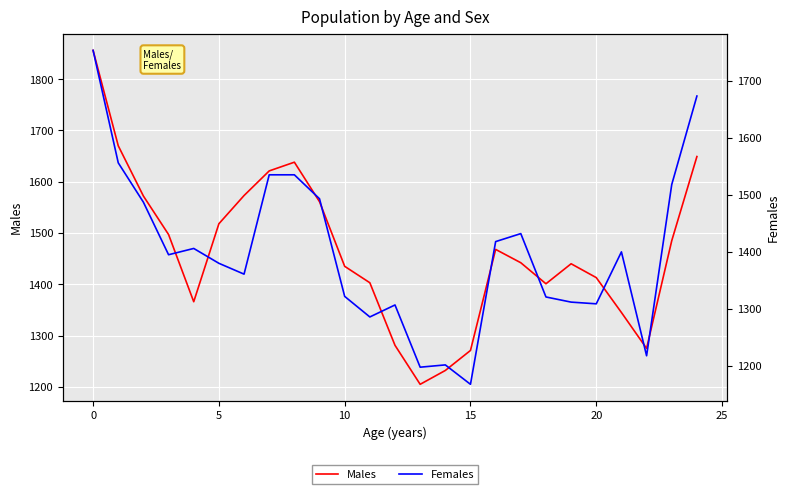

At 5, list the series in order from smallest to largest.

Females, Males